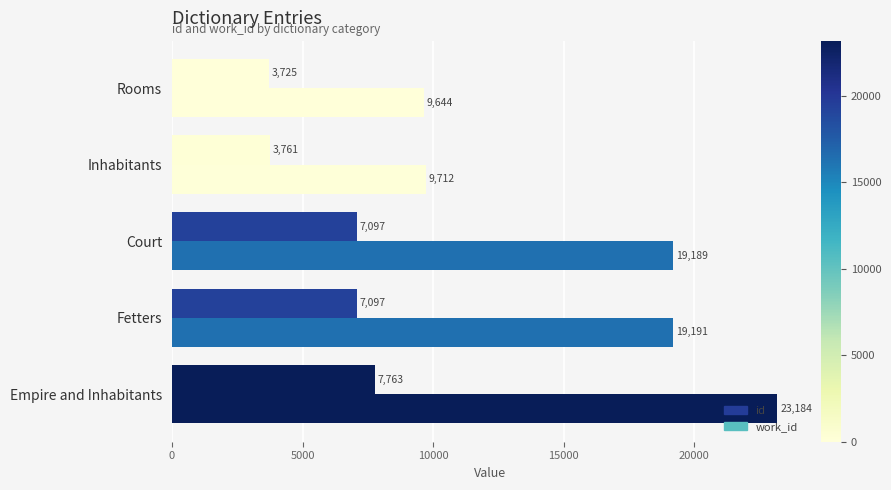

How many data points in id are less than 19189?

2